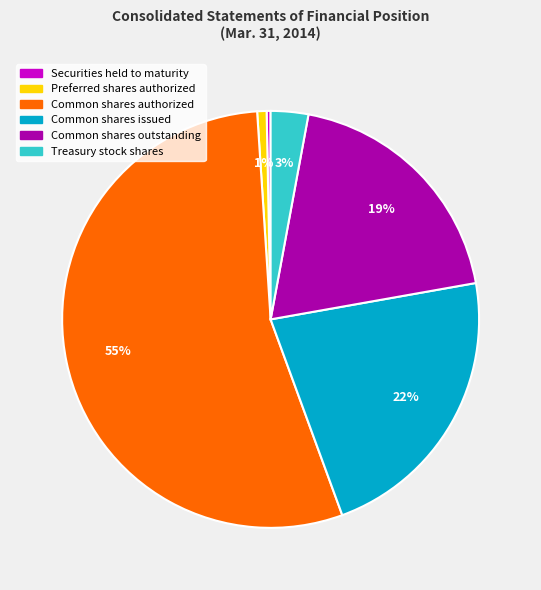

Which has a higher value, Common shares authorized or Common shares issued?

Common shares authorized